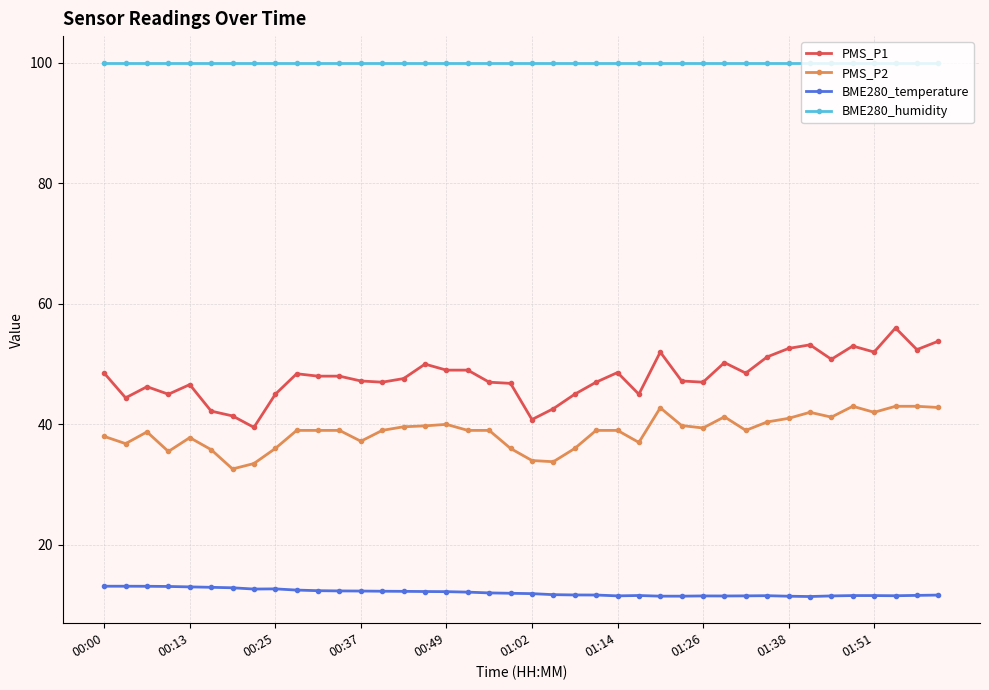

What is the greatest value displayed?

100.0